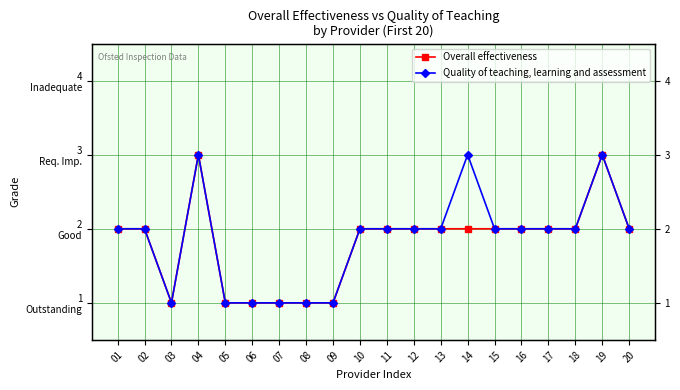

The value of Overall effectiveness at 16 is 3. True or false?

False